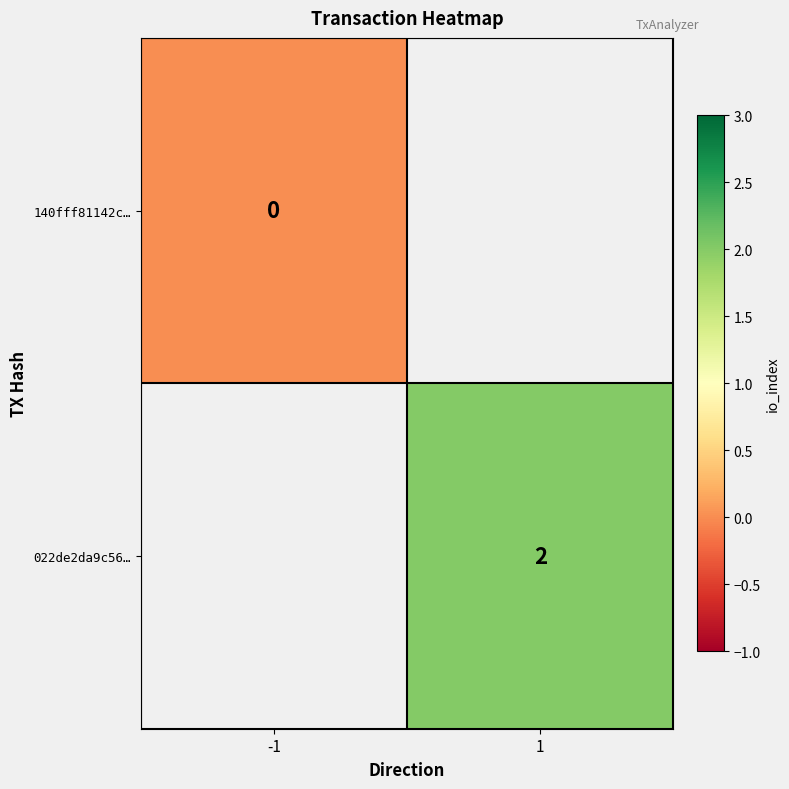

The 022de2da9c56… series shows 2 at 1. True or false?

True